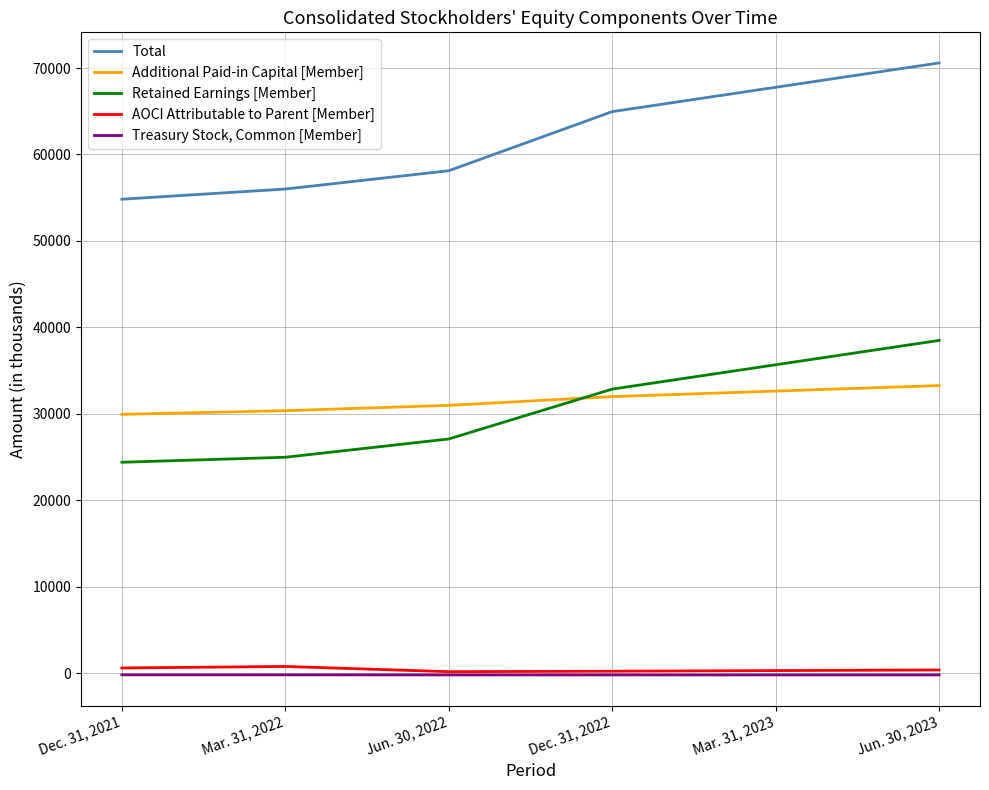

At Dec. 31, 2022, list the series in order from smallest to largest.

Treasury Stock, Common [Member], AOCI Attributable to Parent [Member], Additional Paid-in Capital [Member], Retained Earnings [Member], Total